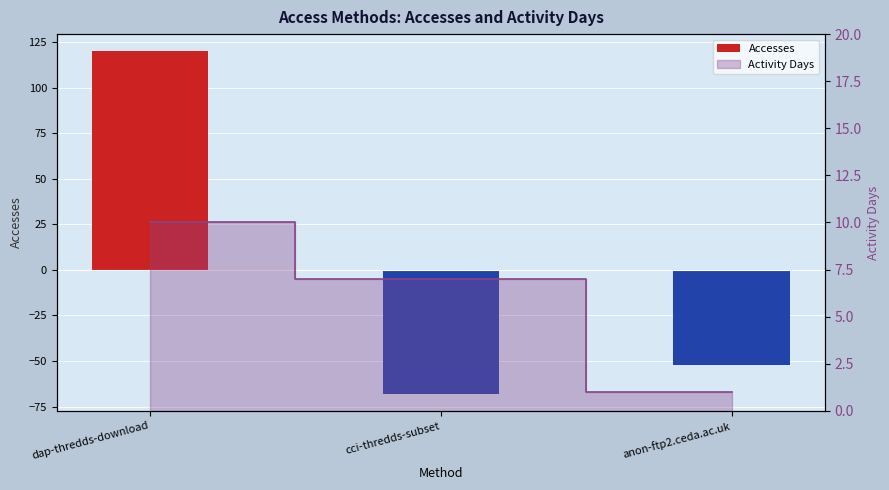

What is the minimum value shown in the chart?

1